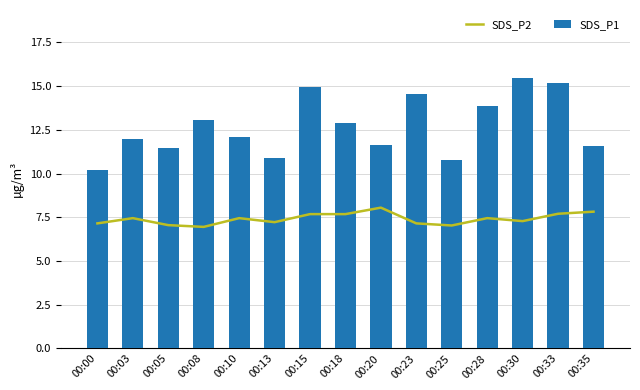

What is the total value across all series at 00:30?

22.8